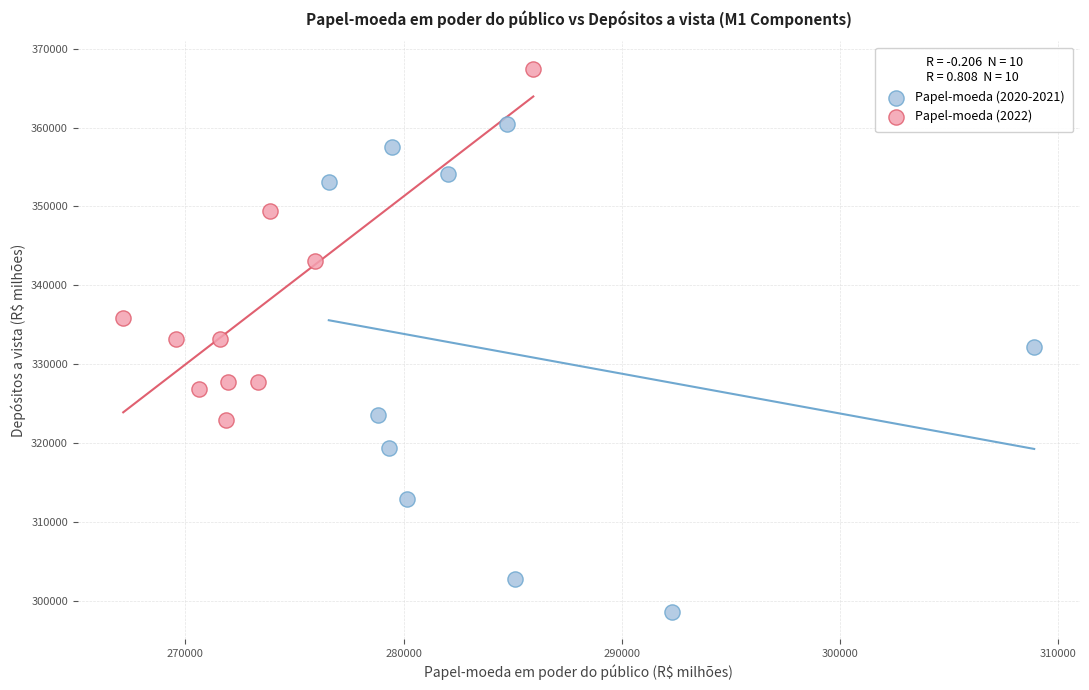

What are all the series names shown in the legend?

Papel-moeda (2020-2021), Papel-moeda (2022)